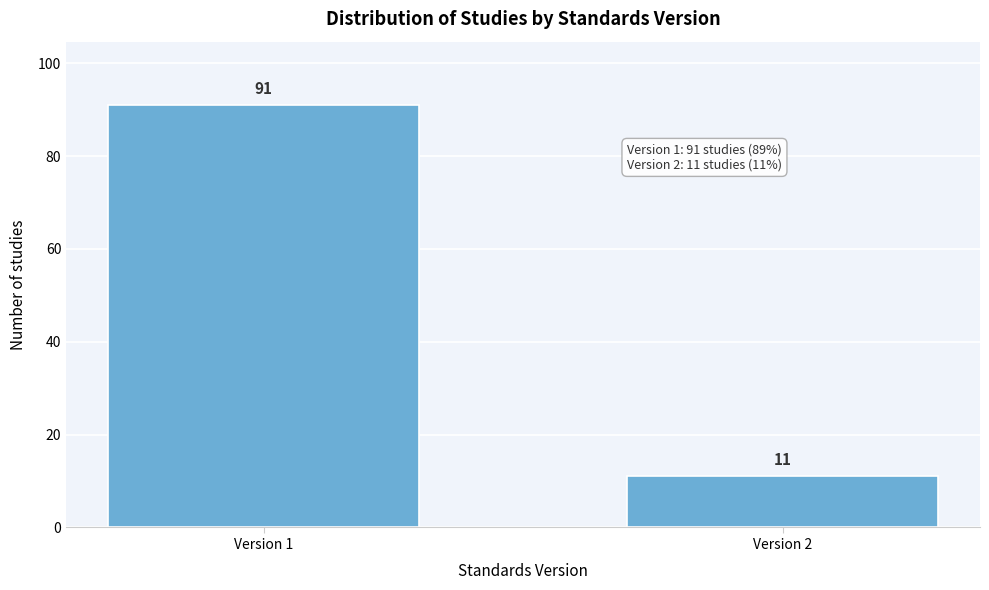

Reading right to left, extract all data points from this chart.

Version 2=11	Version 1=91